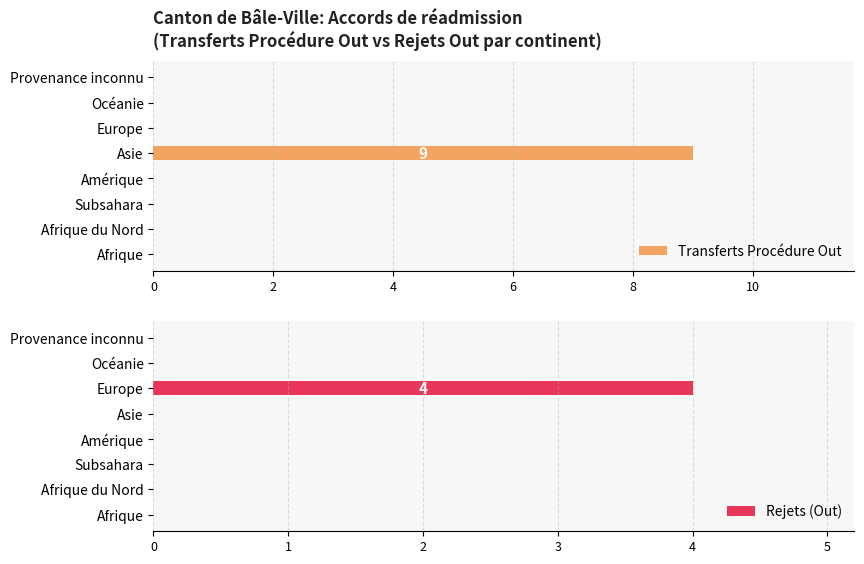

Which series has the largest range (max minus min)?

Transferts Procédure Out